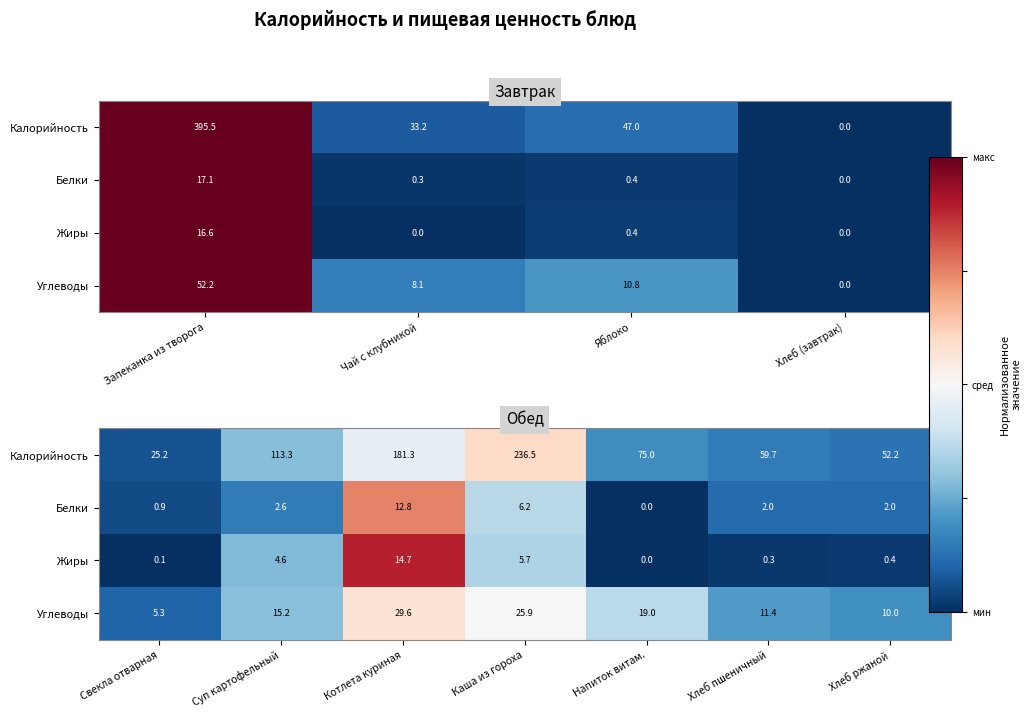

True or false: Углеводы has a value of -0.0 at Каша из гороха.

False